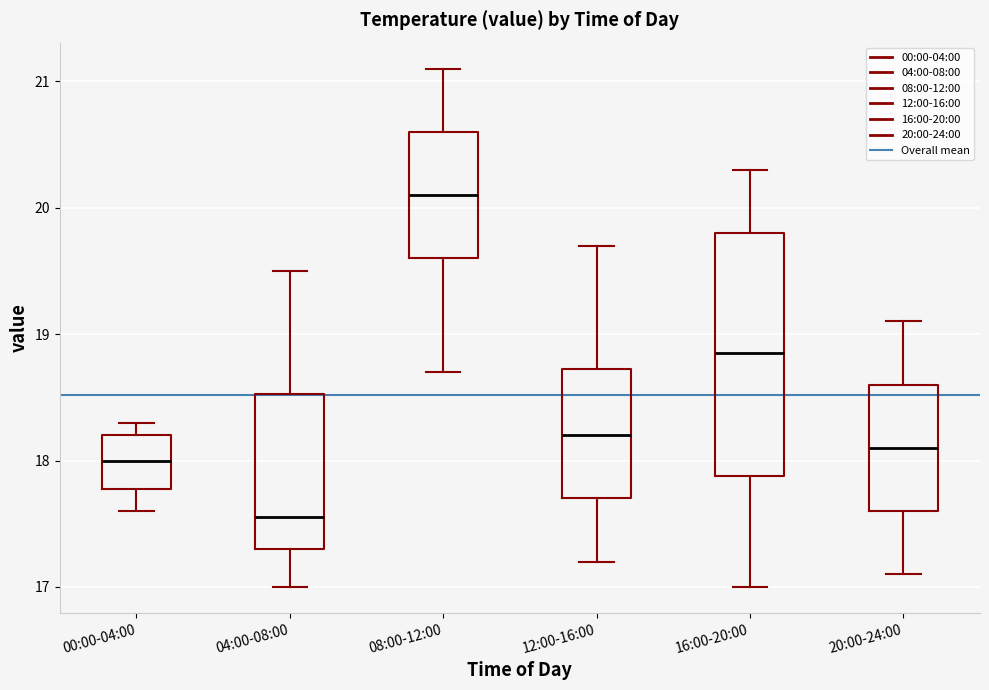

Which box has the lowest median line?

04:00-08:00